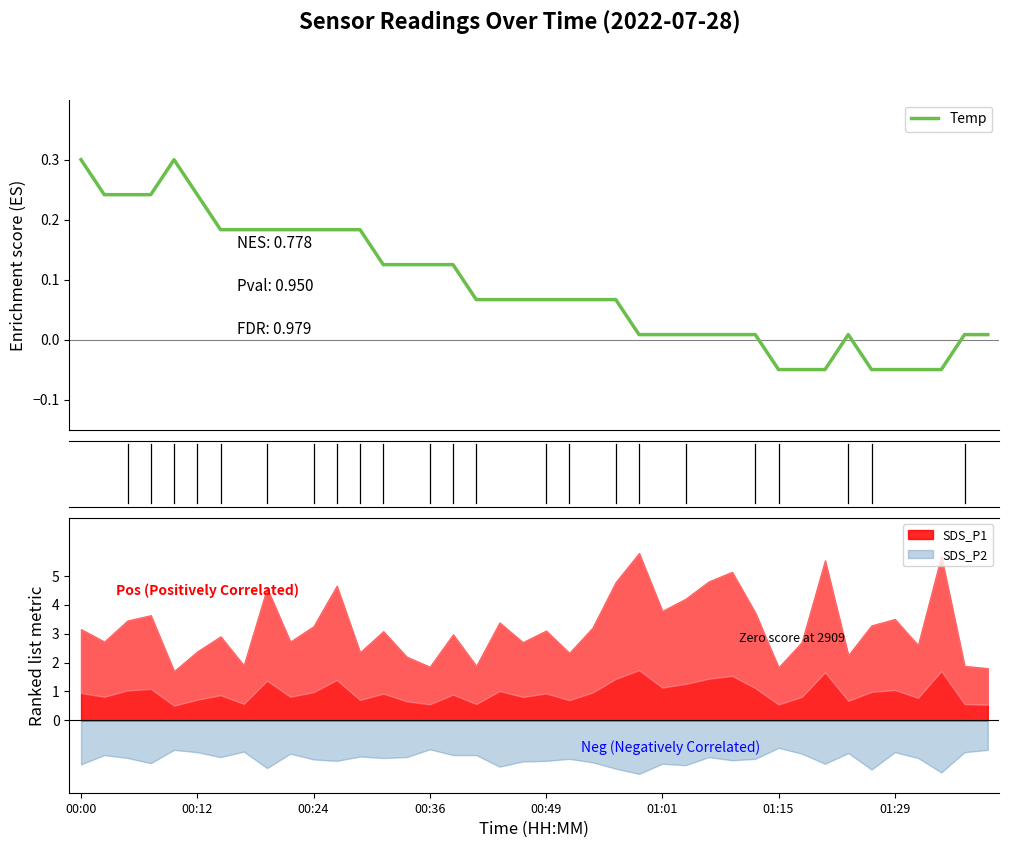

What is the value of the 12th point from the left?

0.2